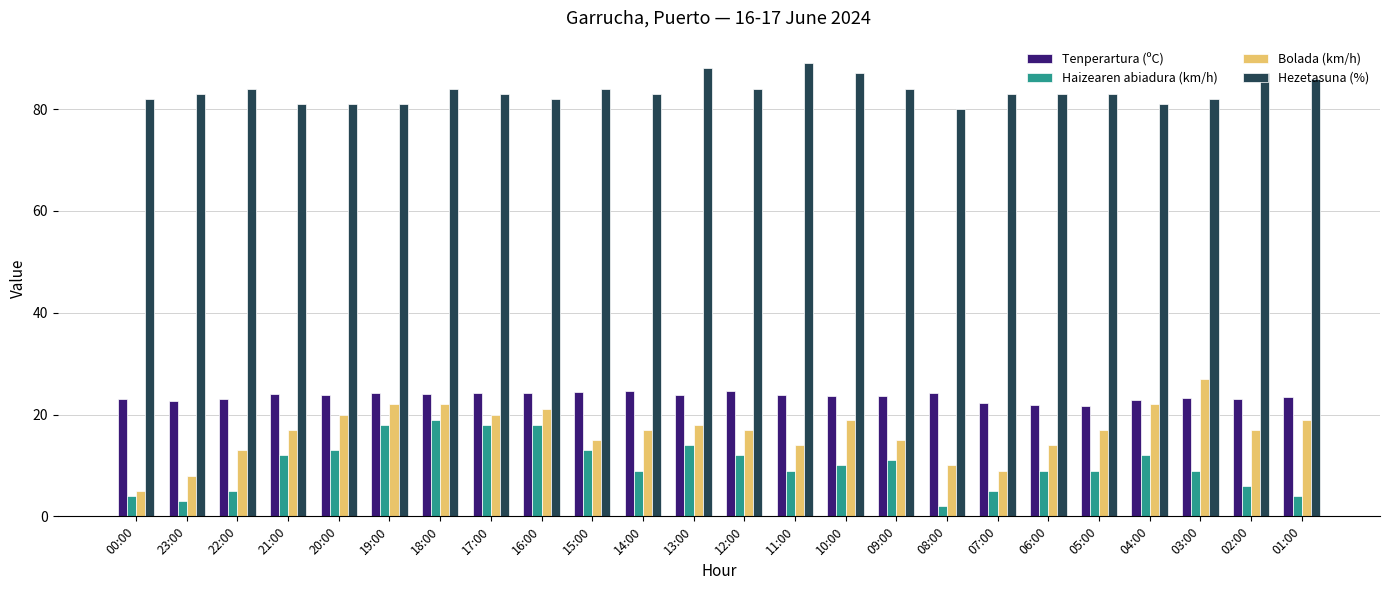

The value of Tenperartura (ºC) at 04:00 is 22.9. True or false?

True